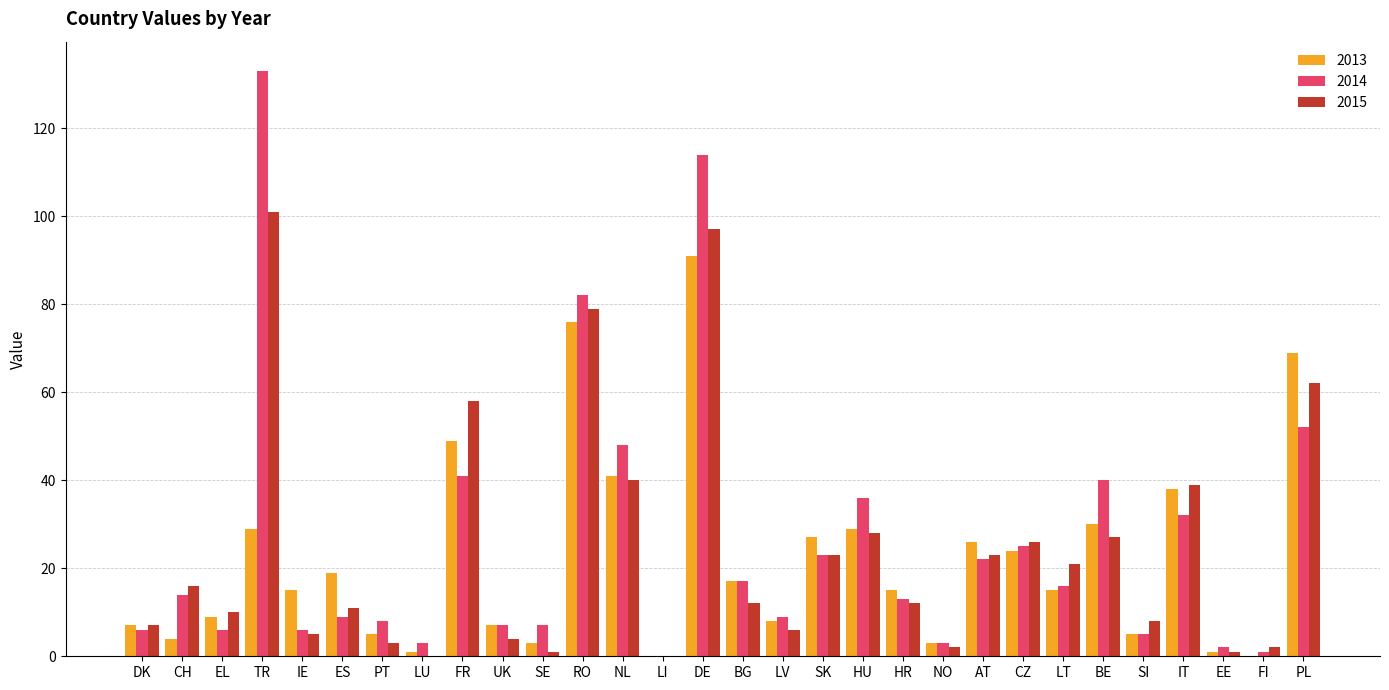

Which series changed the most between NL and SI?

2014